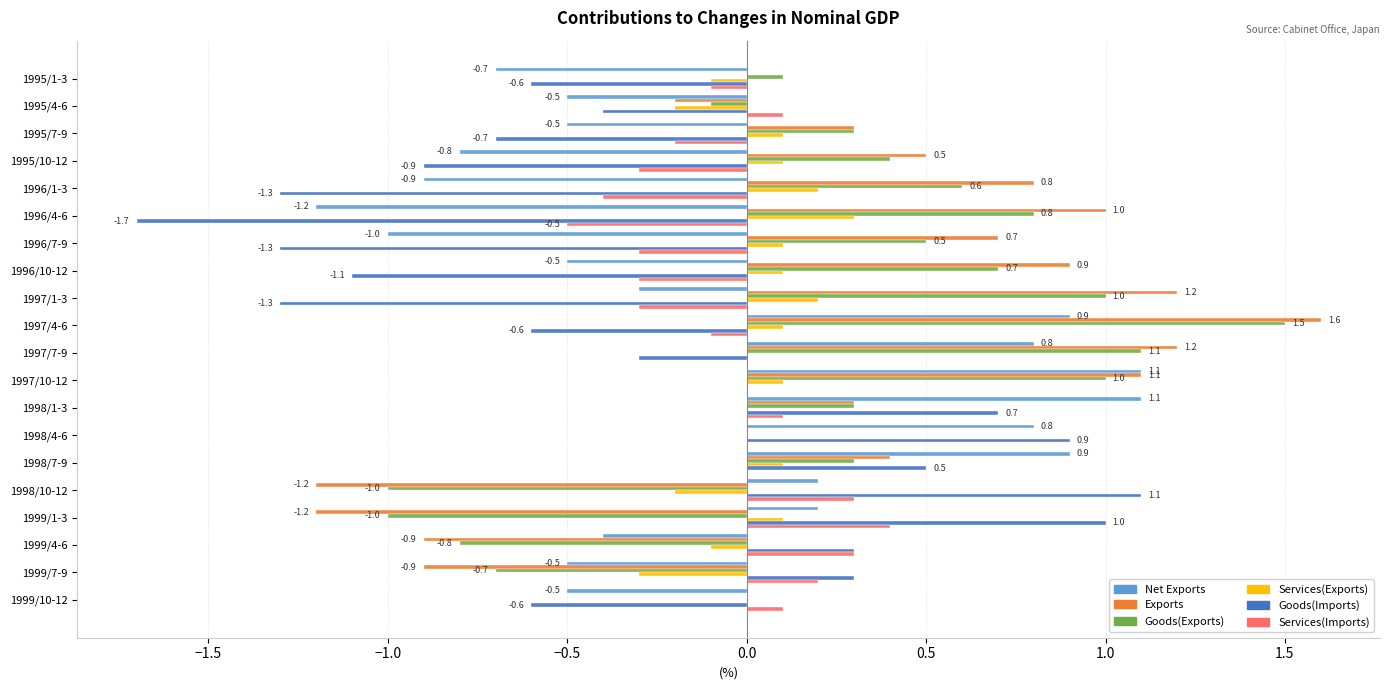

Between 1995/10-12 and 1998/10-12, which series saw the biggest shift?

Goods(Imports)